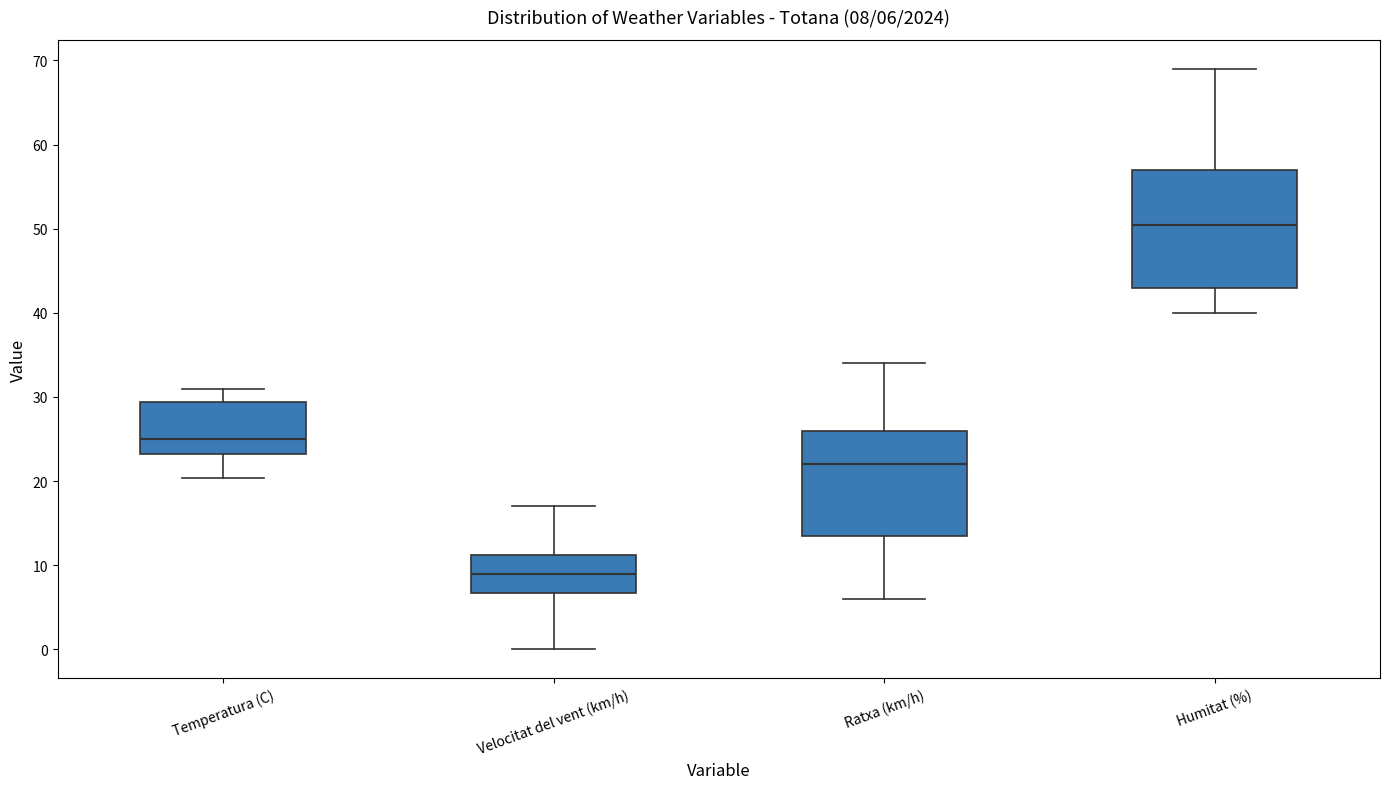

Which box's median line is the highest?

Humitat (%)